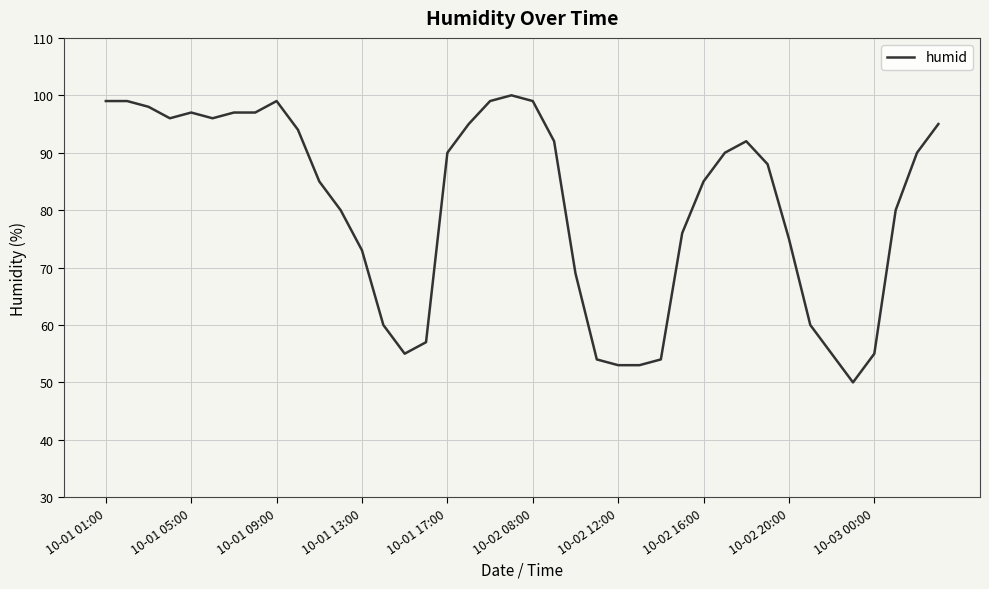

Is this an area chart (filled region under the line)?

No